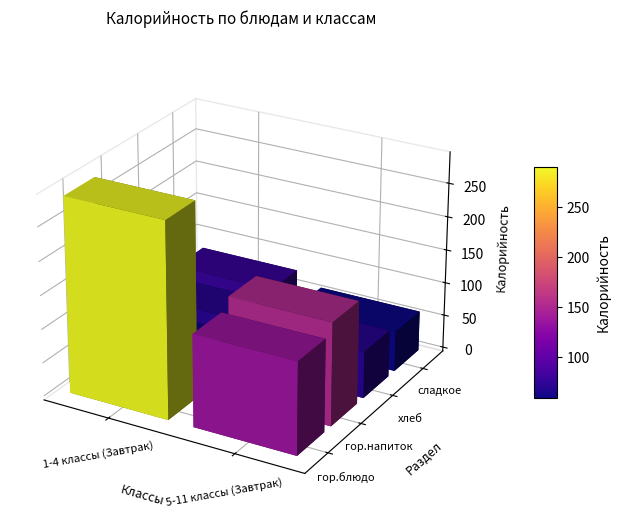

Reading left to right, list all the values displayed in this chart.

кура тушеная с картофельным пюре: 290.2	60.0	70.1	78.0
пюре картофельное: 137.2	153.0	60.0	70.1